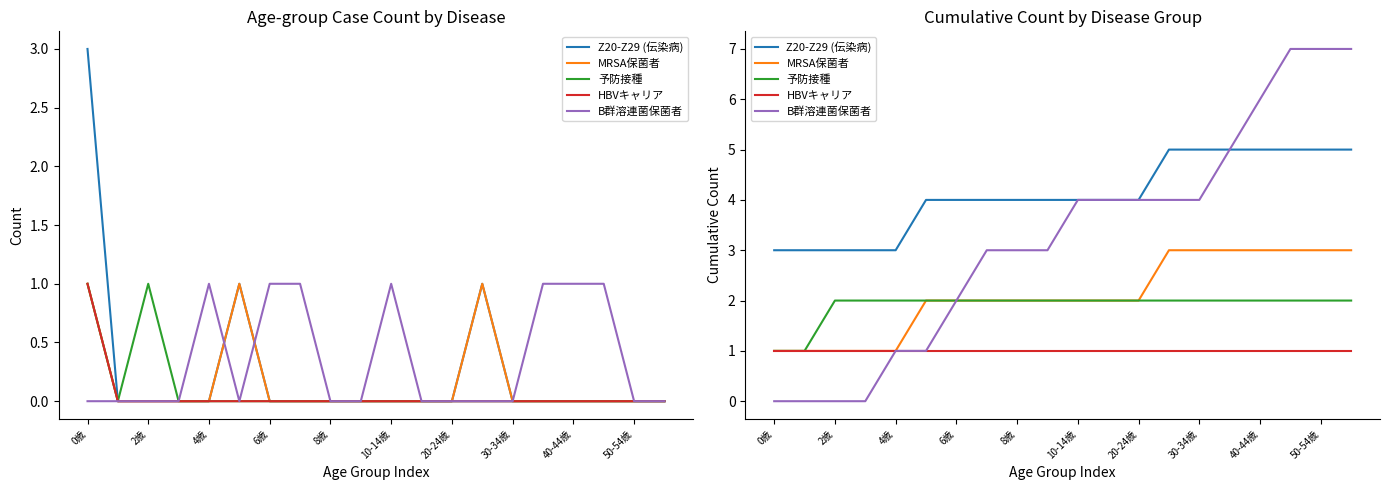

Which series has the largest total across all categories?

Z20-Z29 (伝染病)